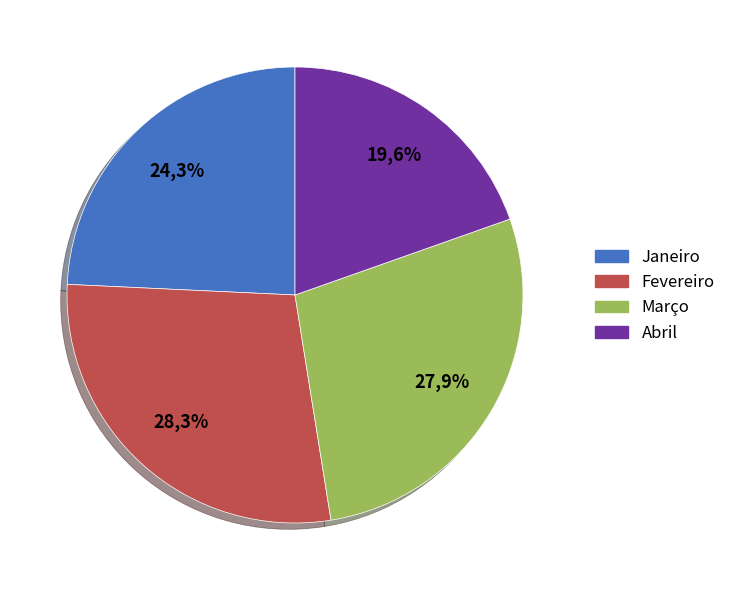

Between Fevereiro and Janeiro, which is larger?

Fevereiro